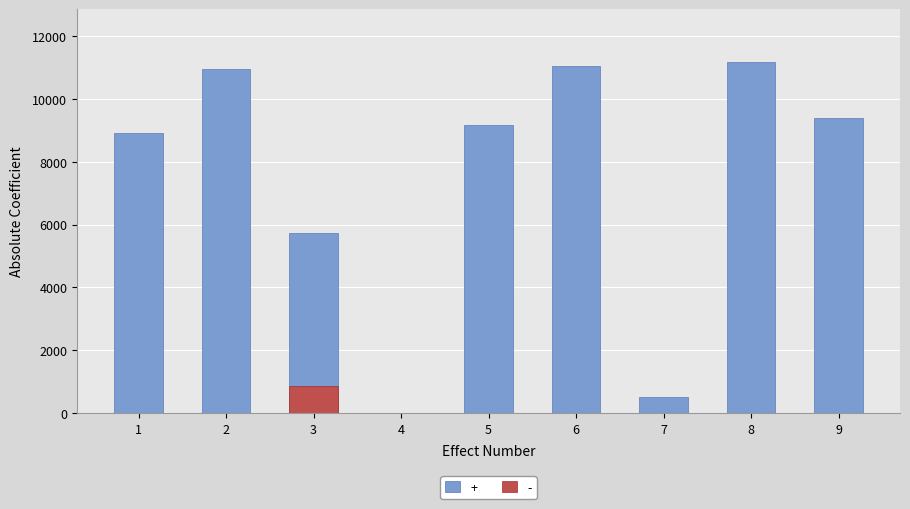

What is the value of the + bar at the 1st from the left?

8925.1